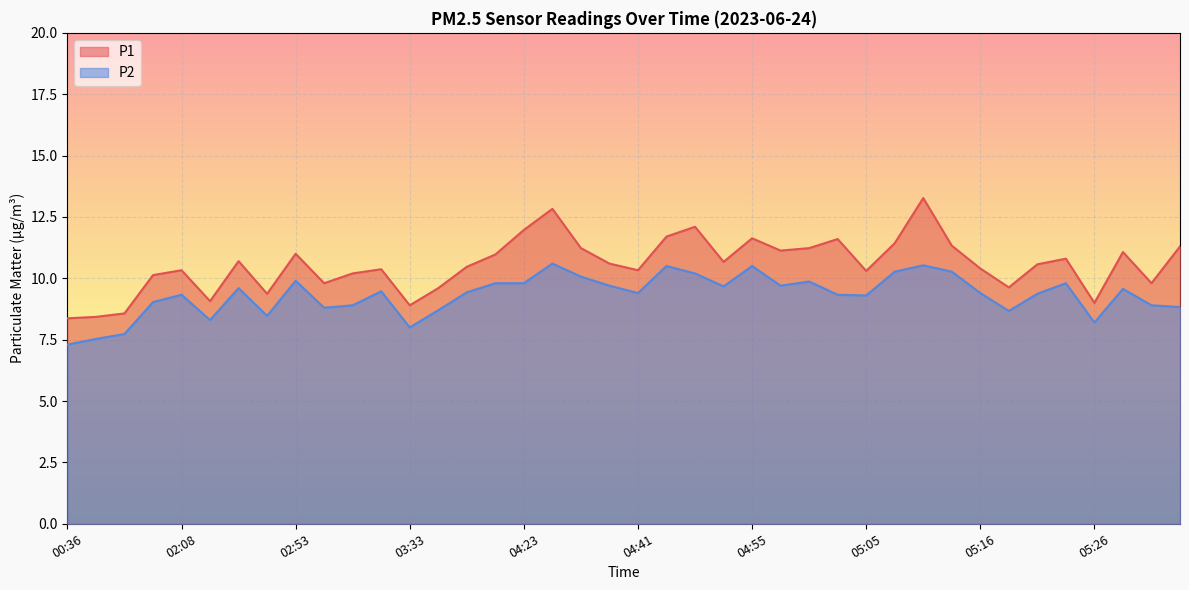

Which series has the widest spread of values?

P1